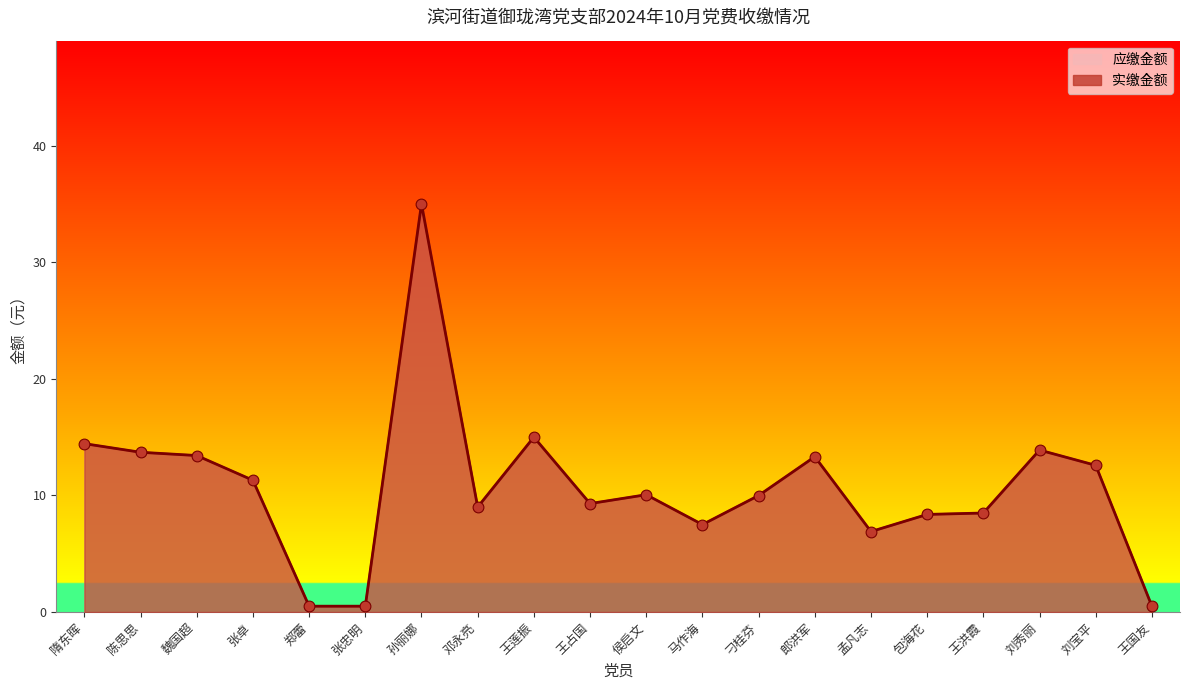

At how many categories does at least one series exceed 17?

1